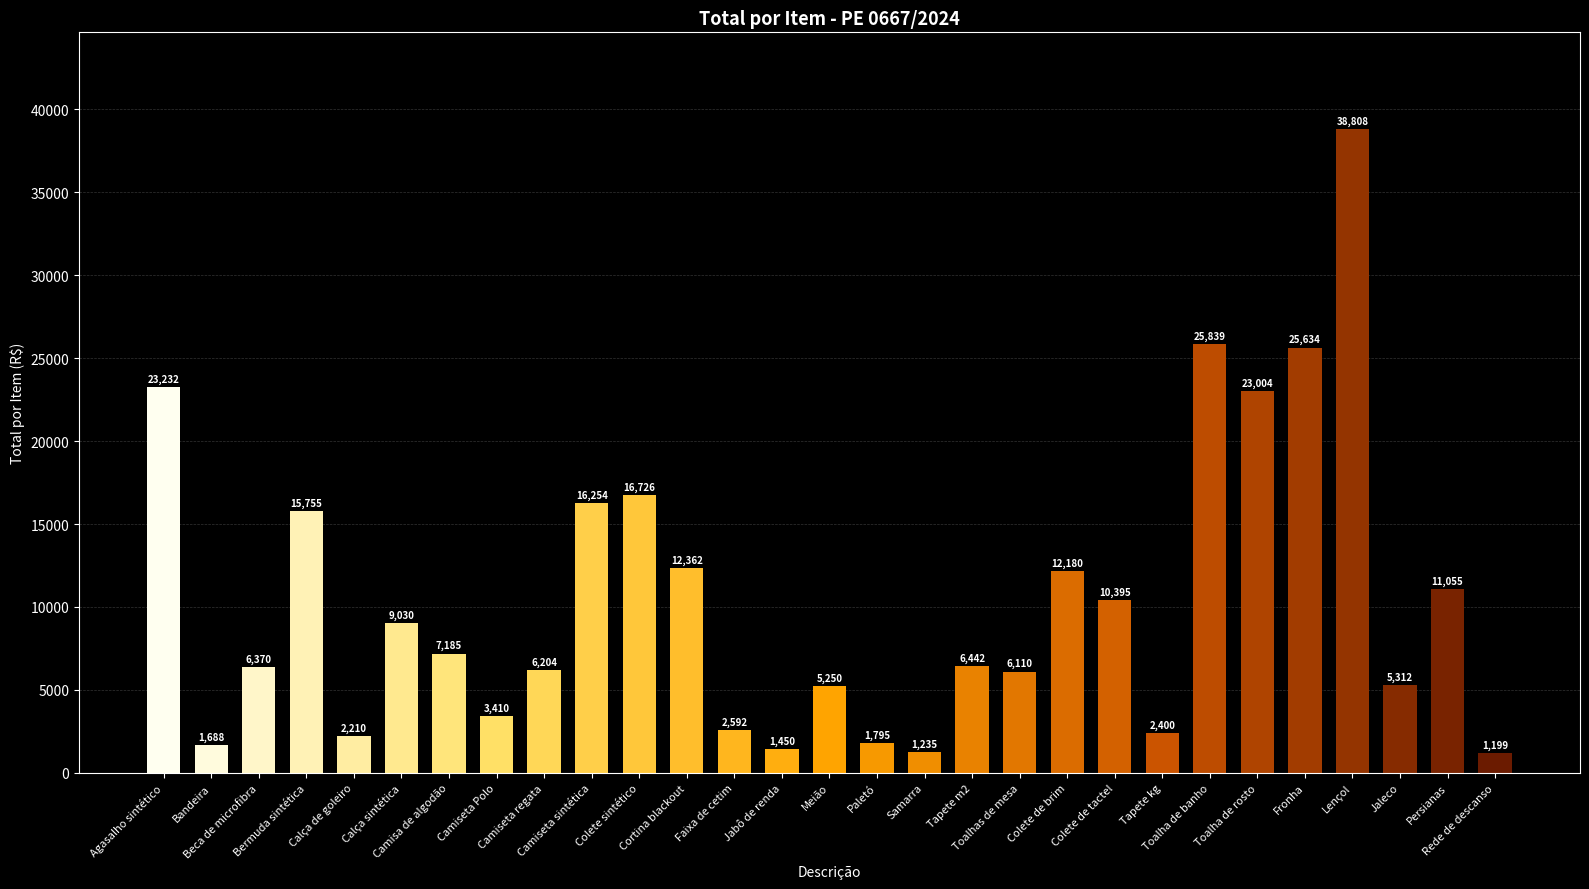

What is the minimum value shown in the chart?

1199.3